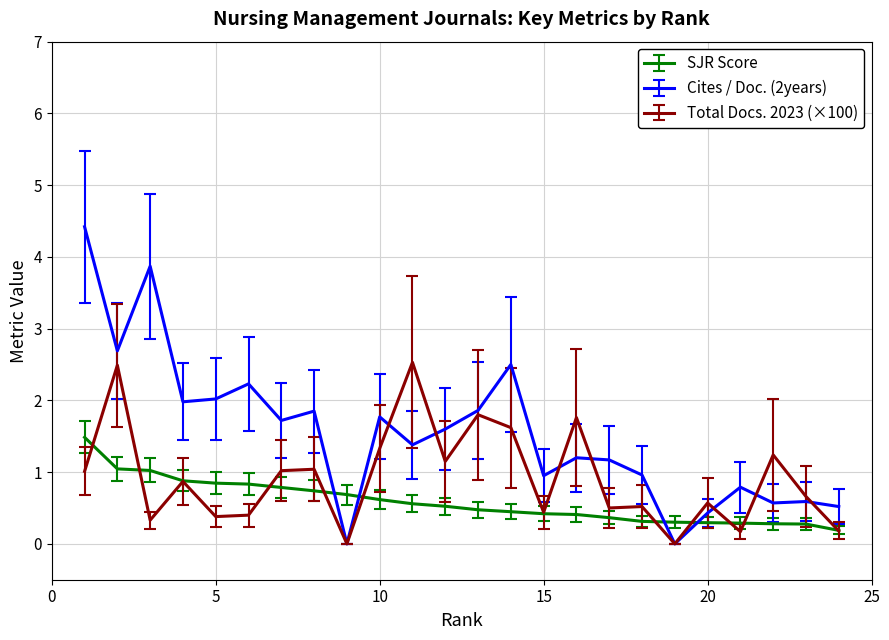

True or false: Cites / Doc. (2years) has more than 0 points higher than both neighbors.

True